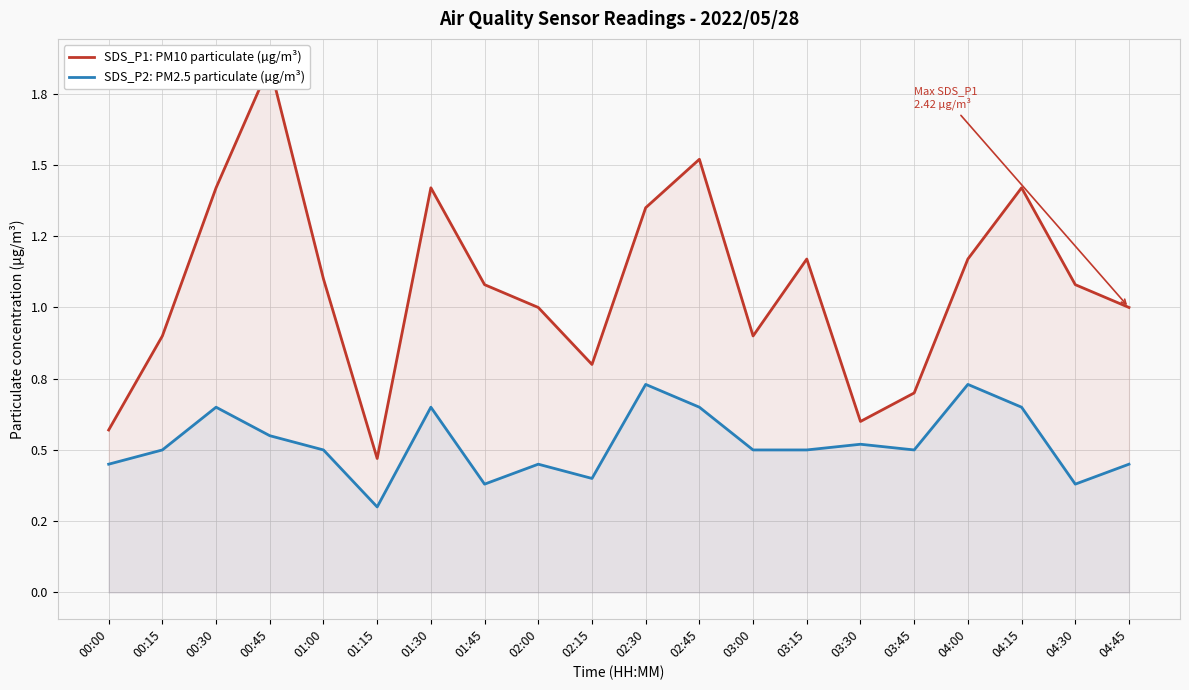

What value does the SDS_P1: PM10 particulate (µg/m³) series have at 03:45?

0.7